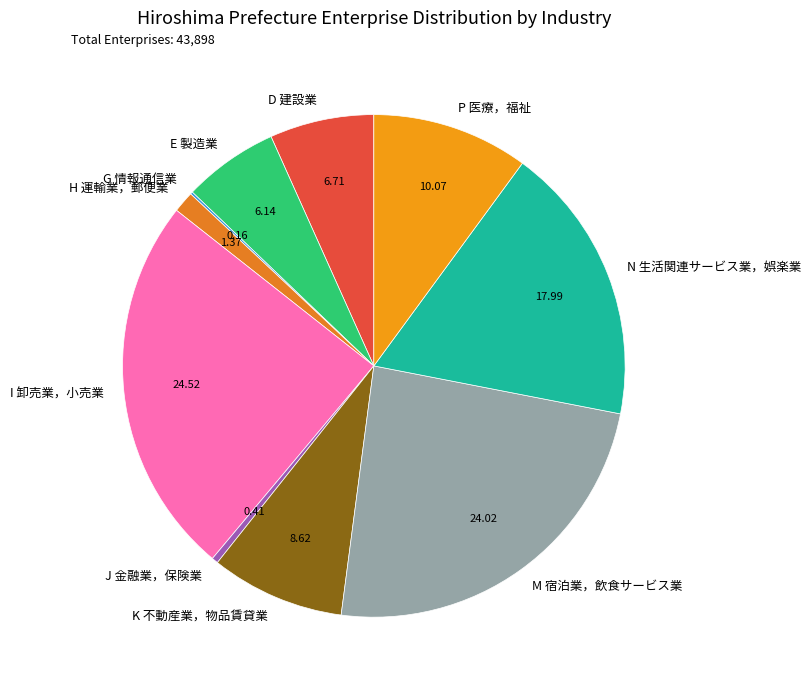

Does D 建設業 account for over 50% of the chart?

No